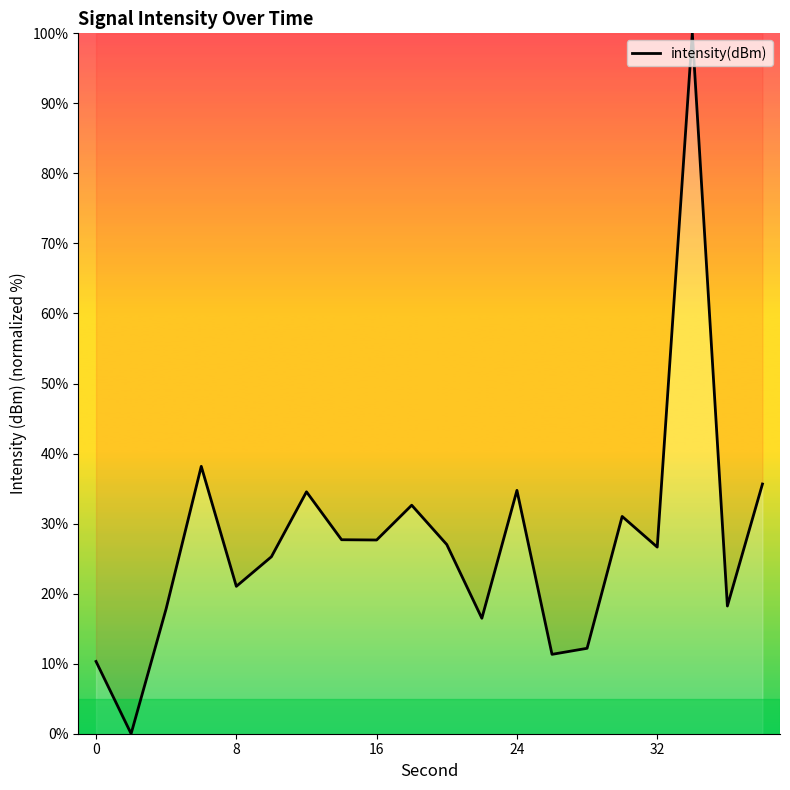

What is the greatest value displayed?

100.0